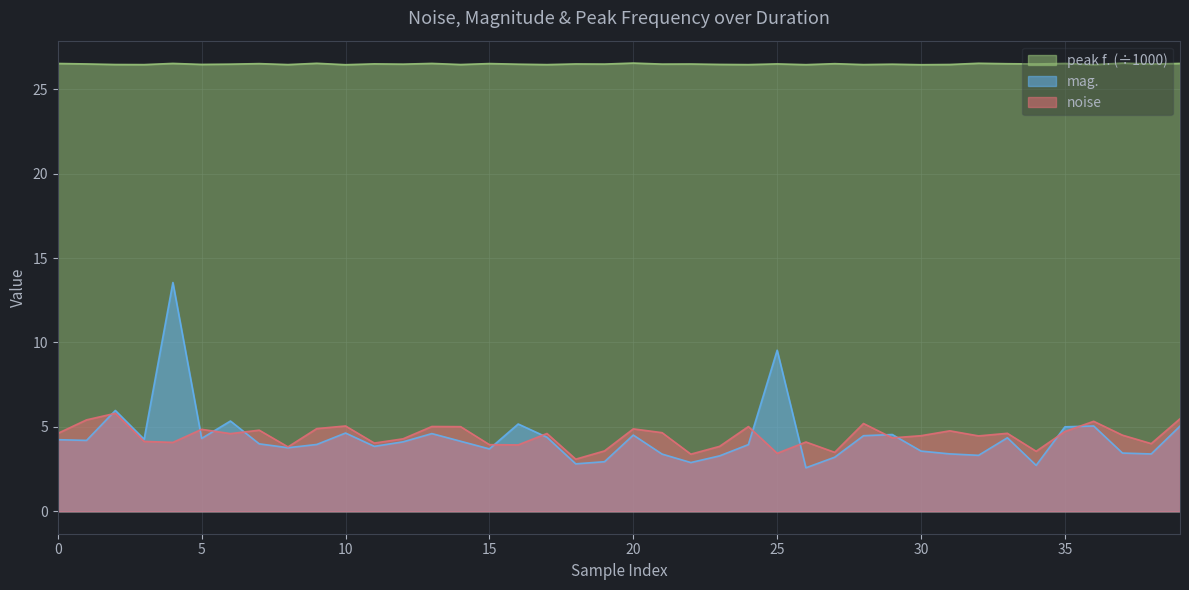

What is the label of the 16th point from the right?

24